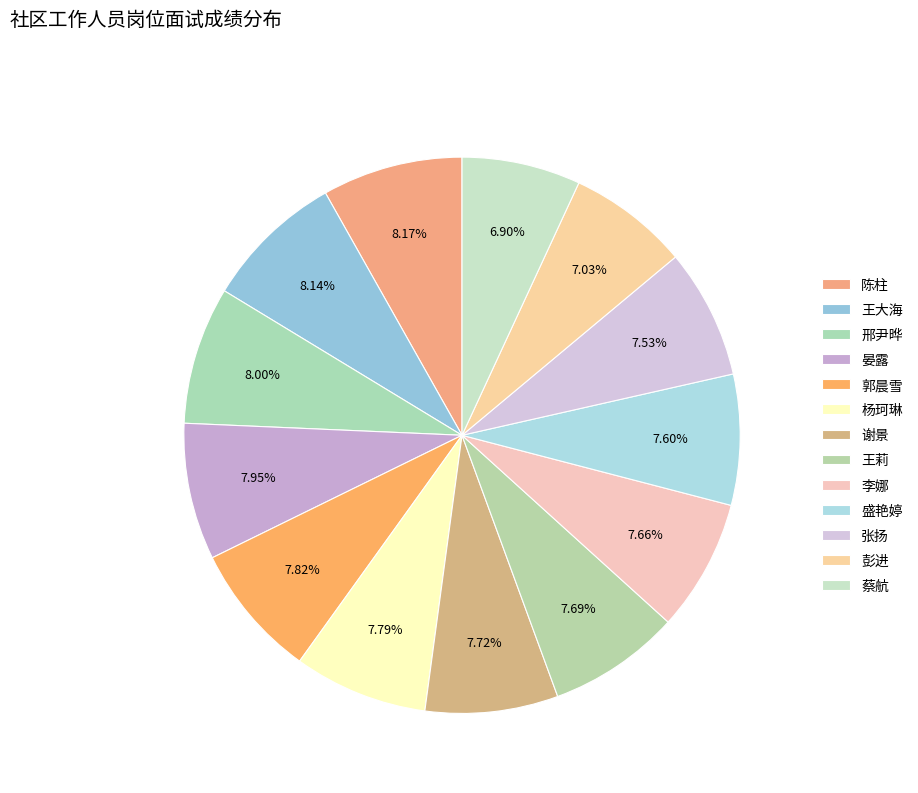

Is there a majority slice in this chart?

No